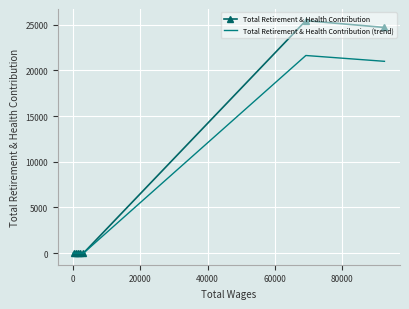

What is the sum of all Total Retirement & Health Contribution values?

50150.0